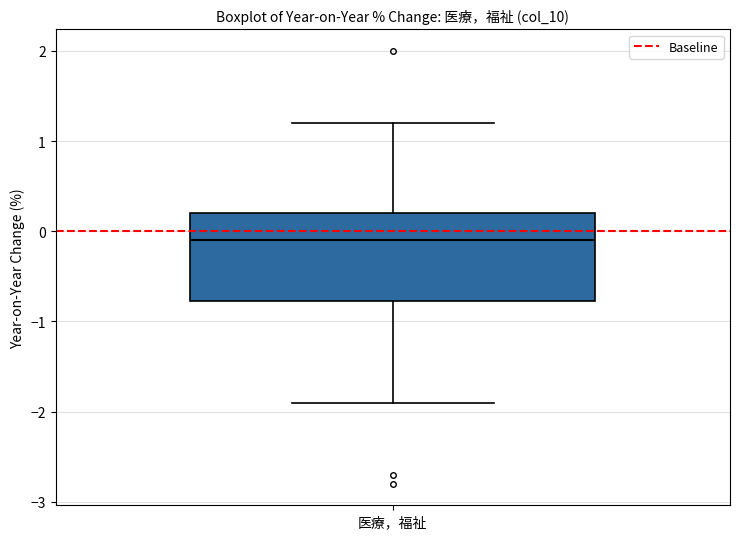

Read this box plot against the y-axis: the position of the median line, the range covered by the box, and the ends of both whiskers. The values are not printed on the chart, so give them approximately, as read against the axis.

median -0.1, box -0.8 to 0.2, whiskers -1.9 to 1.2